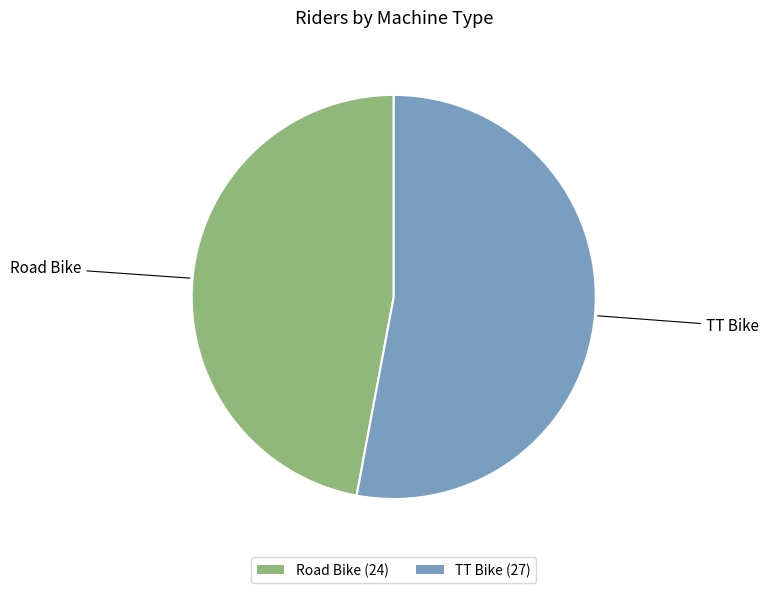

True or false: TT Bike (27) accounts for 40% of the total.

False